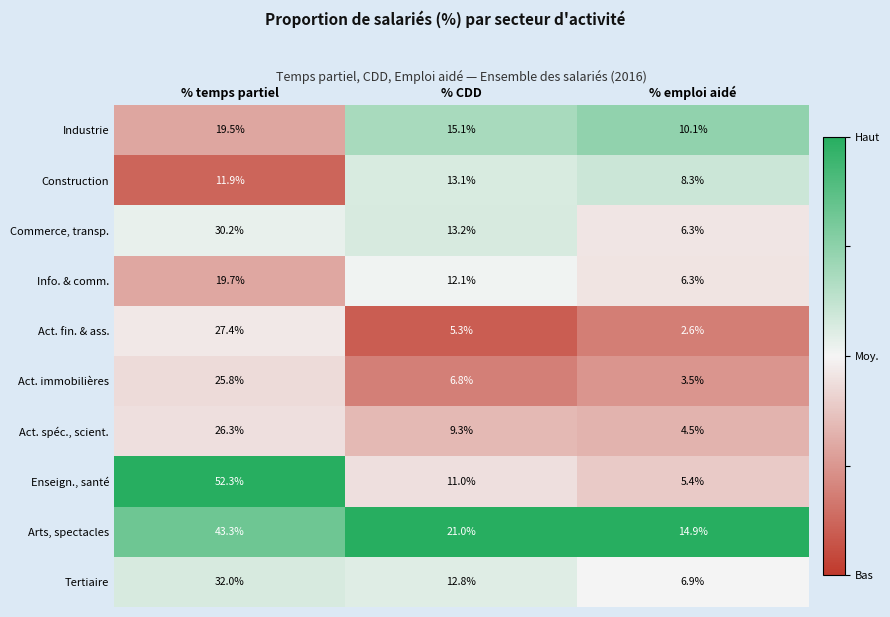

What is the difference between the maximum and minimum values in the Act. immobilières series?

22.3